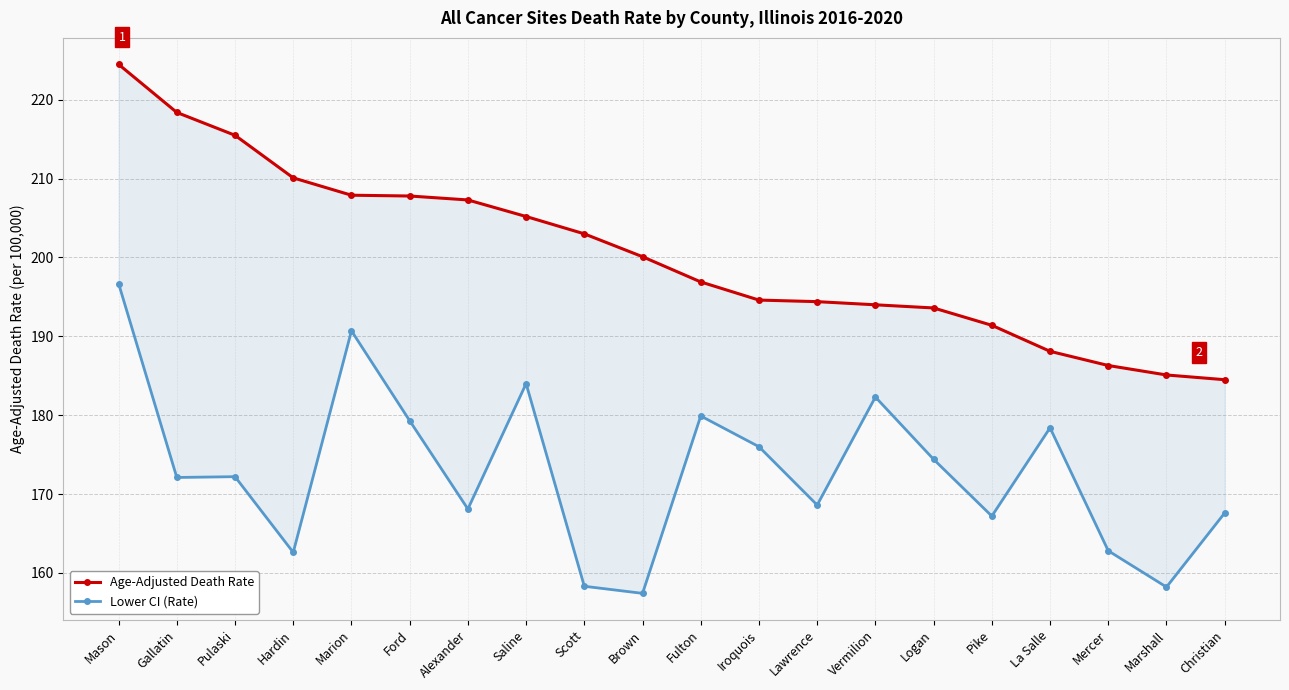

Does the chart have visible grid lines?

Yes